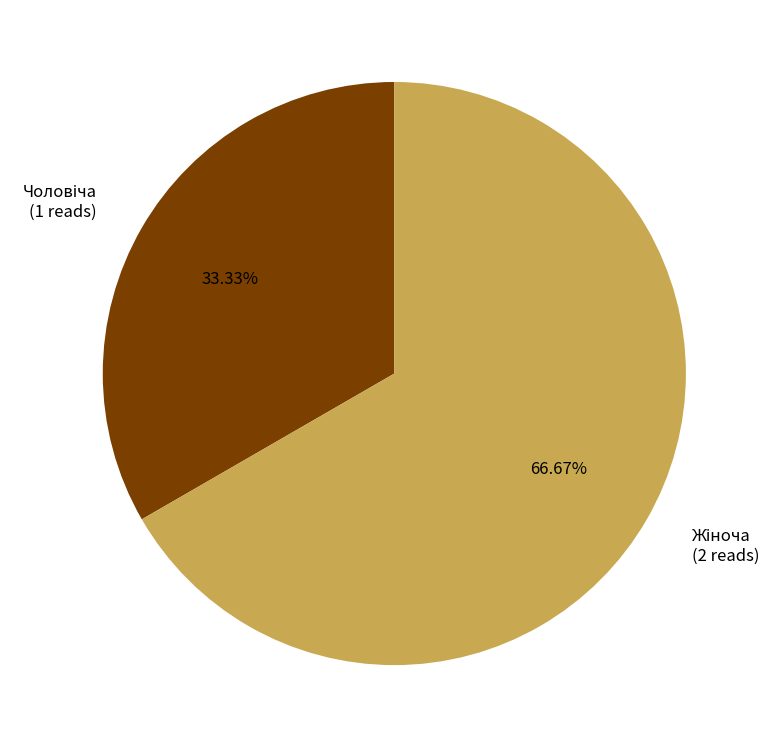

Is there a majority slice in this chart?

Yes